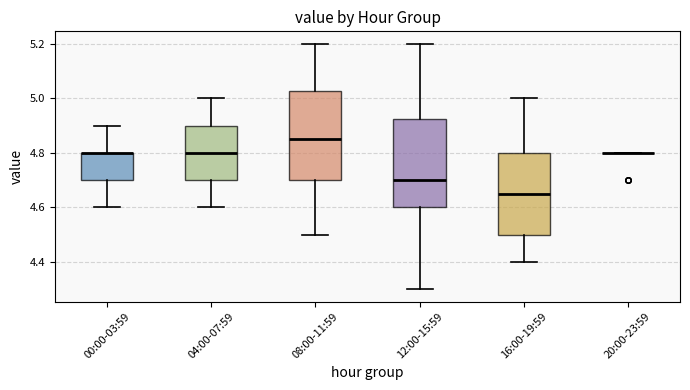

Where is the upper edge of the box for 08:00-11:59 on the y-axis? The values are not printed on the chart, so give them approximately, as read against the axis.

5.02